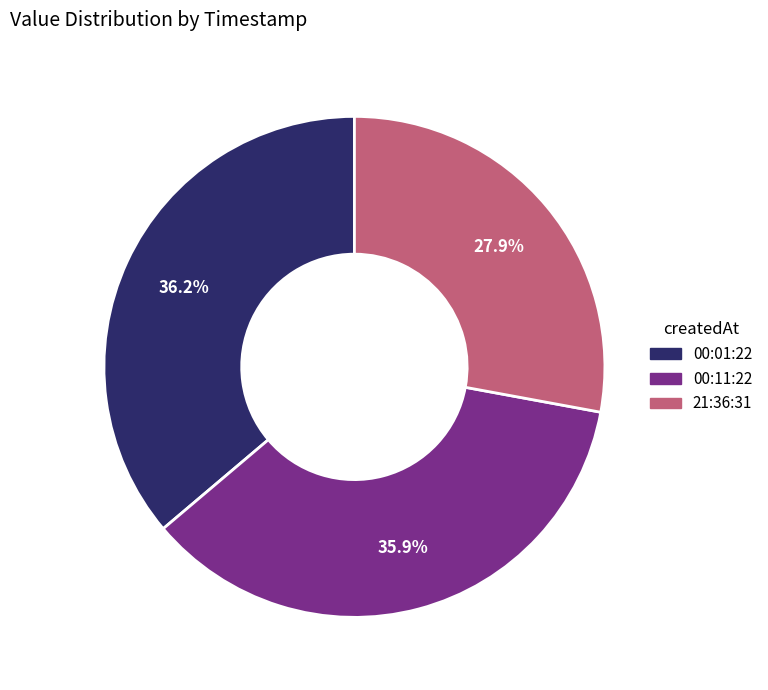

Does any single category account for the majority?

No